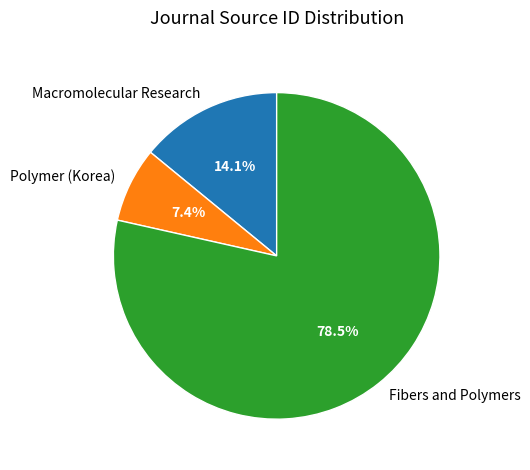

Does any single category account for the majority?

Yes